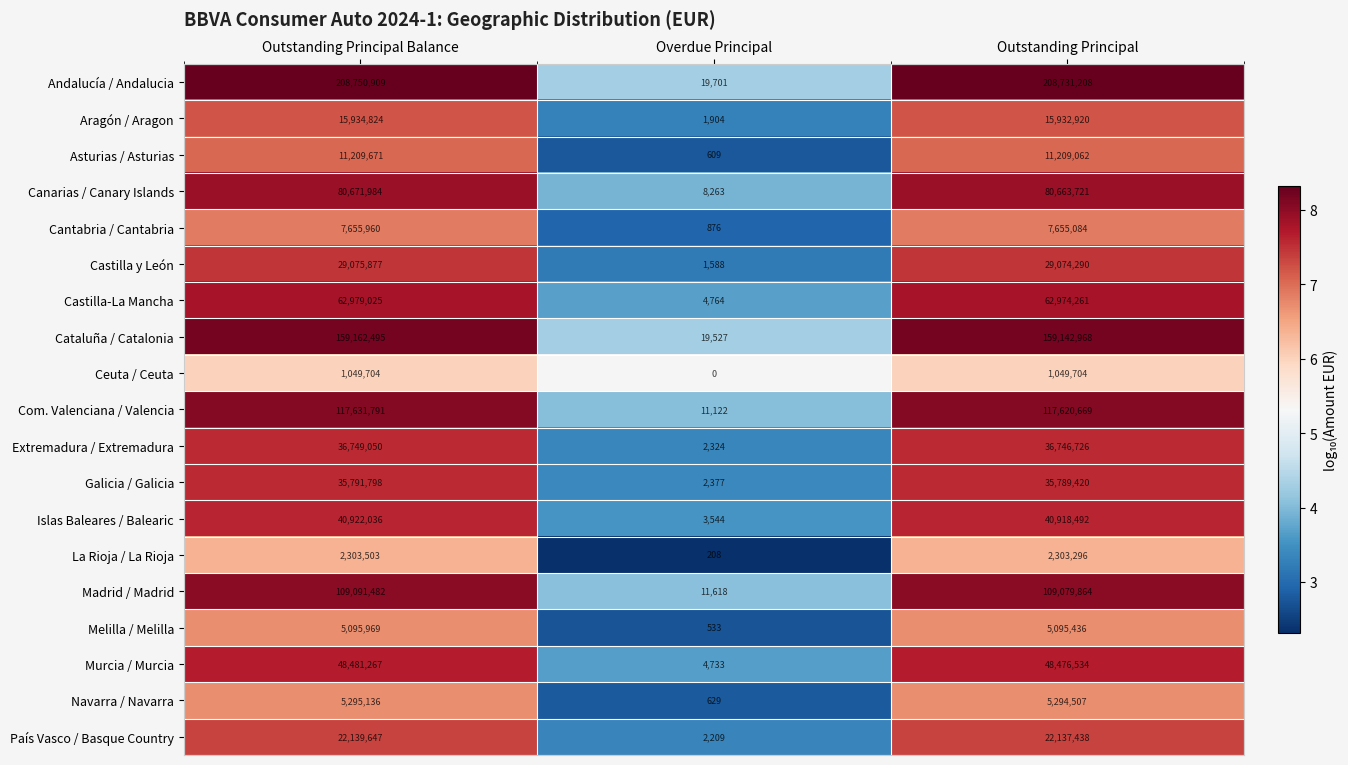

What is the maximum value shown in the chart?

8.3